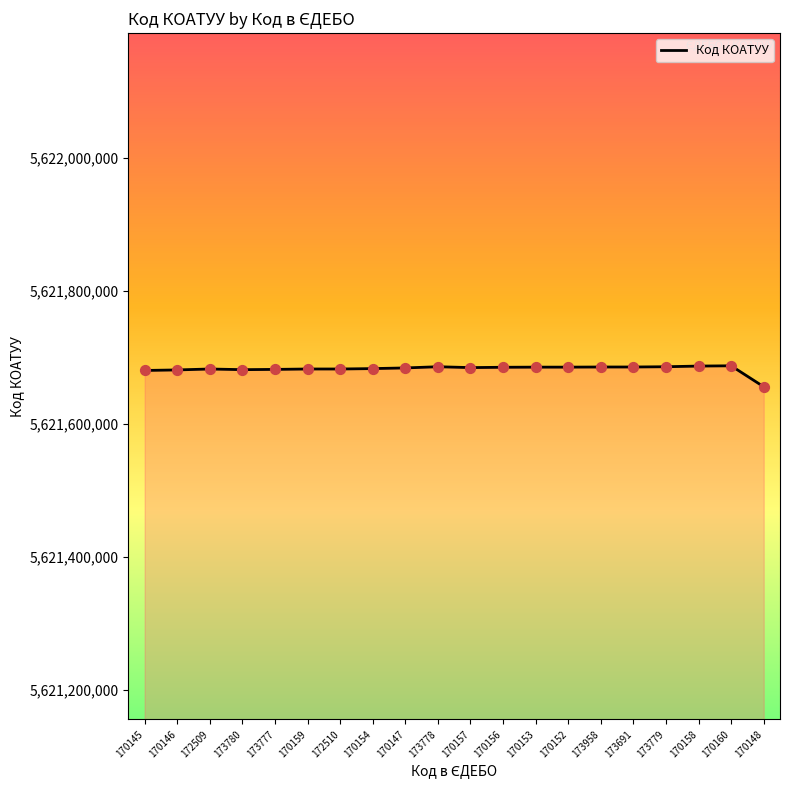

What is the change in value from 170159 to 173958?

+3000